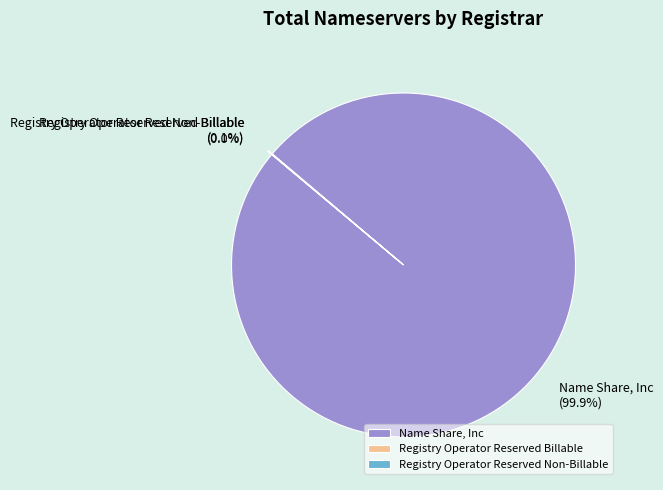

What percentage is NOT represented by Name Share, Inc?

0.1%